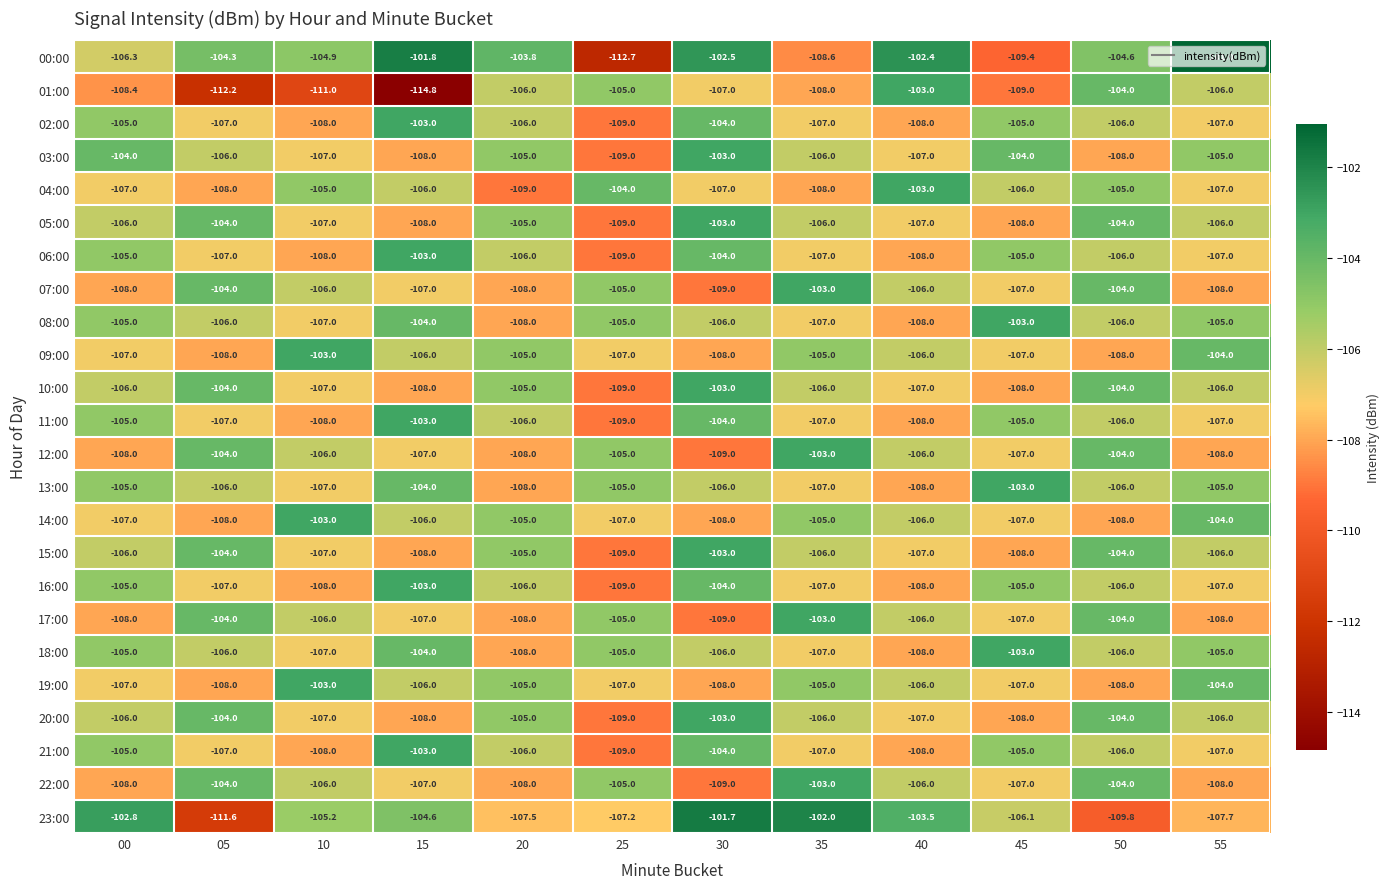

Between 30 and 55, which series saw the biggest shift?

23:00